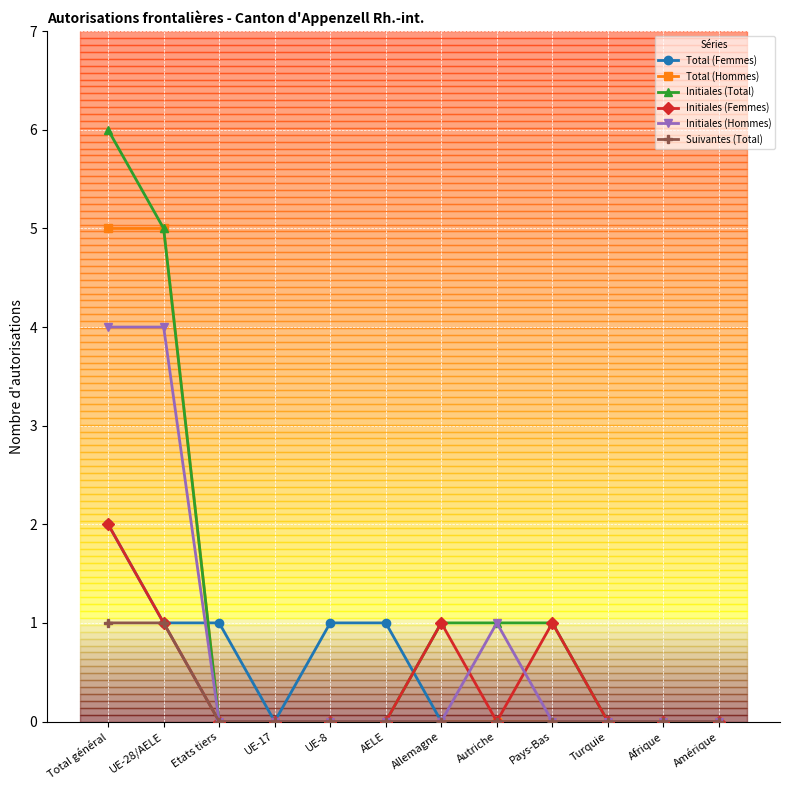

What is the greatest value displayed?

6